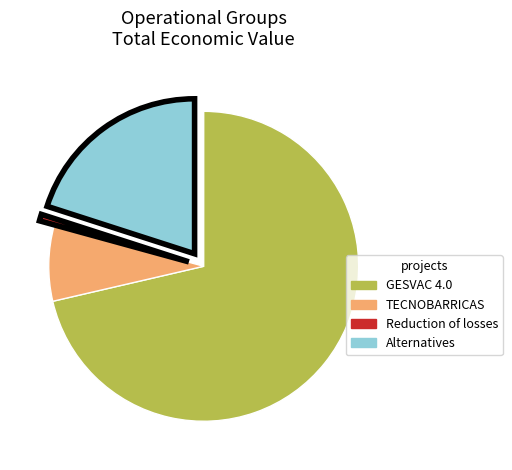

Approximately how many times larger is the value at GESVAC 4.0 compared to TECNOBARRICAS?

9.0